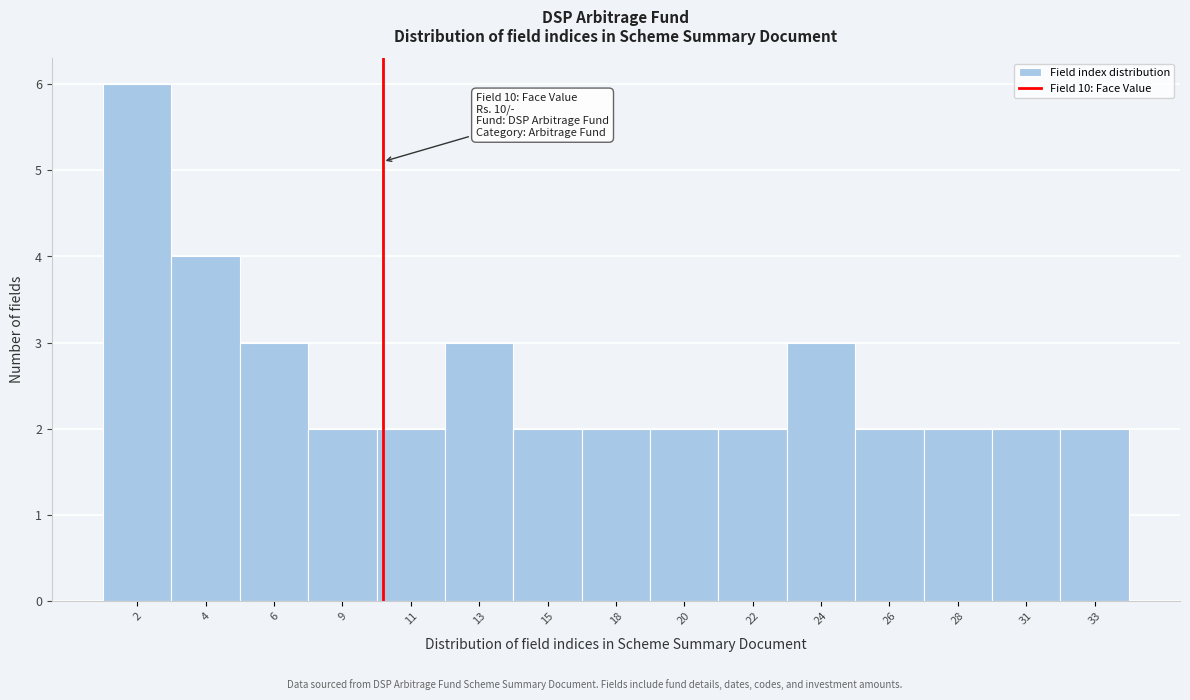

Reading left to right, extract all data points from this chart.

6	4	3	2	2	3	2	2	2	2	3	2	2	2	2